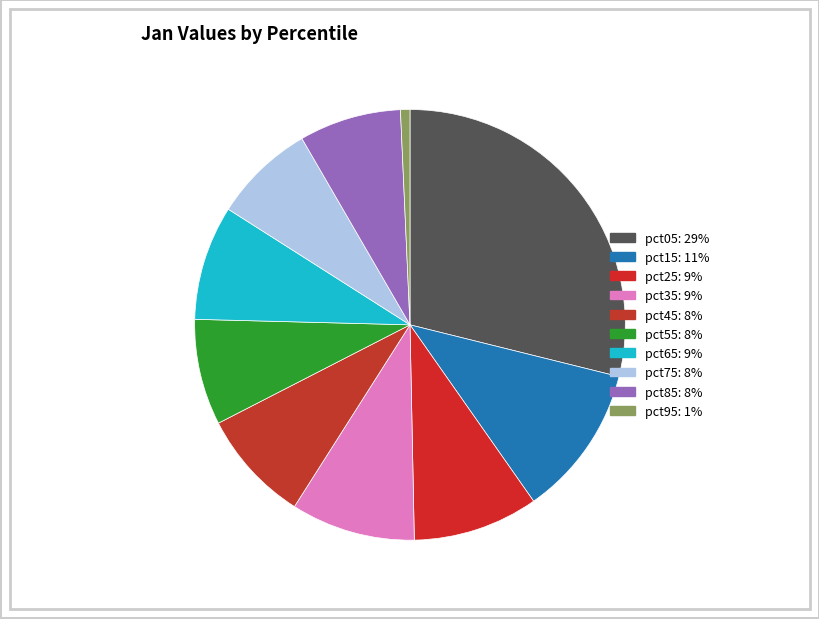

To the nearest percent, what is the difference between the largest and smallest slice percentages?

28%